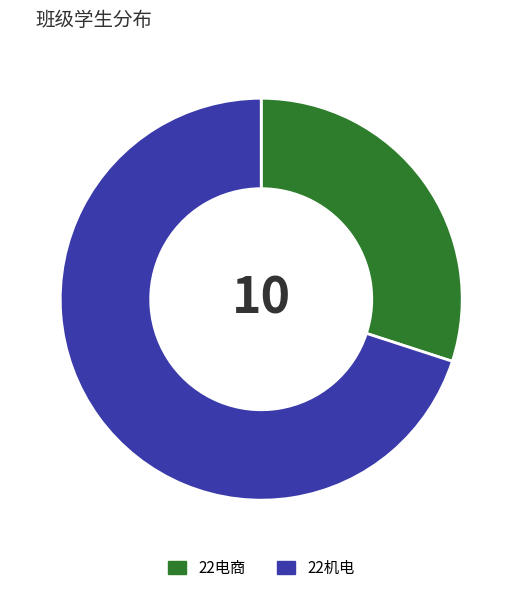

Which has a higher value, 22电商 or 22机电?

22机电